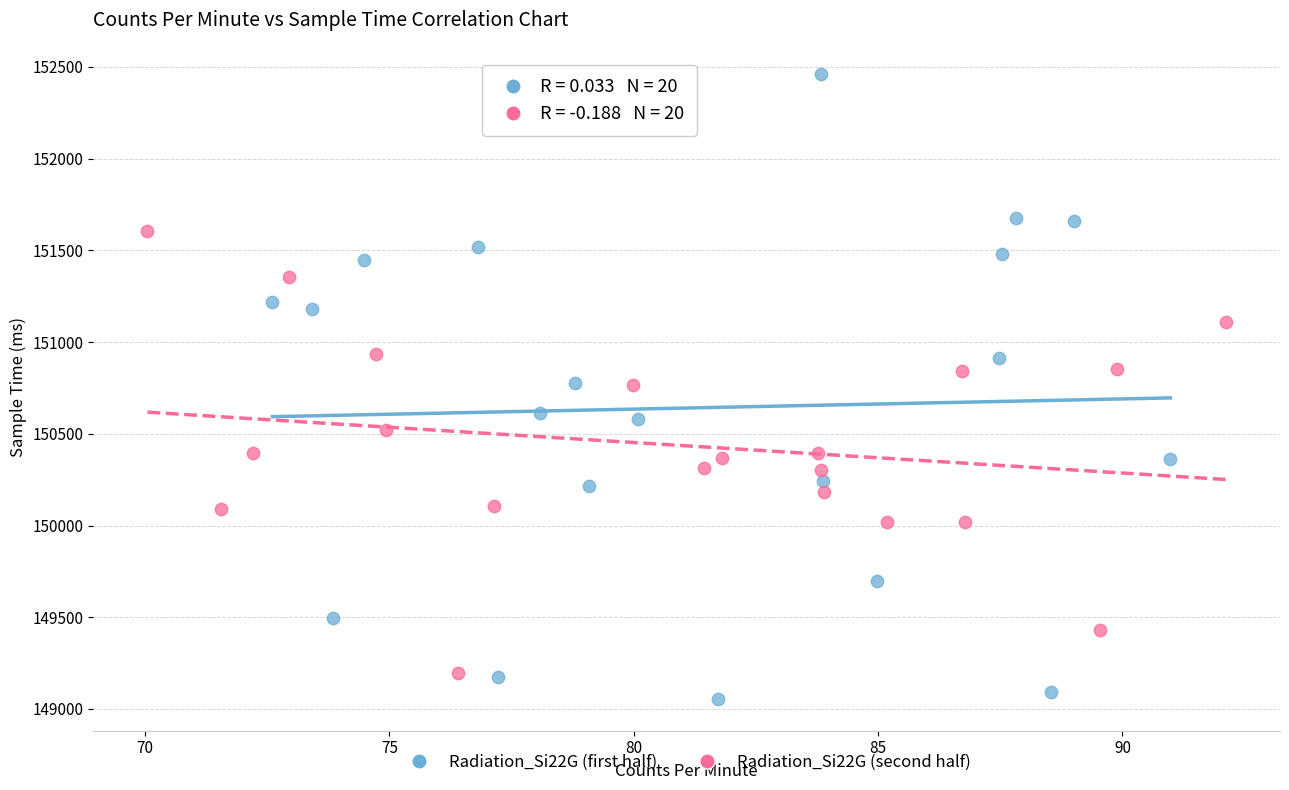

Which series has the widest spread of Y values?

Radiation_Si22G (first half)